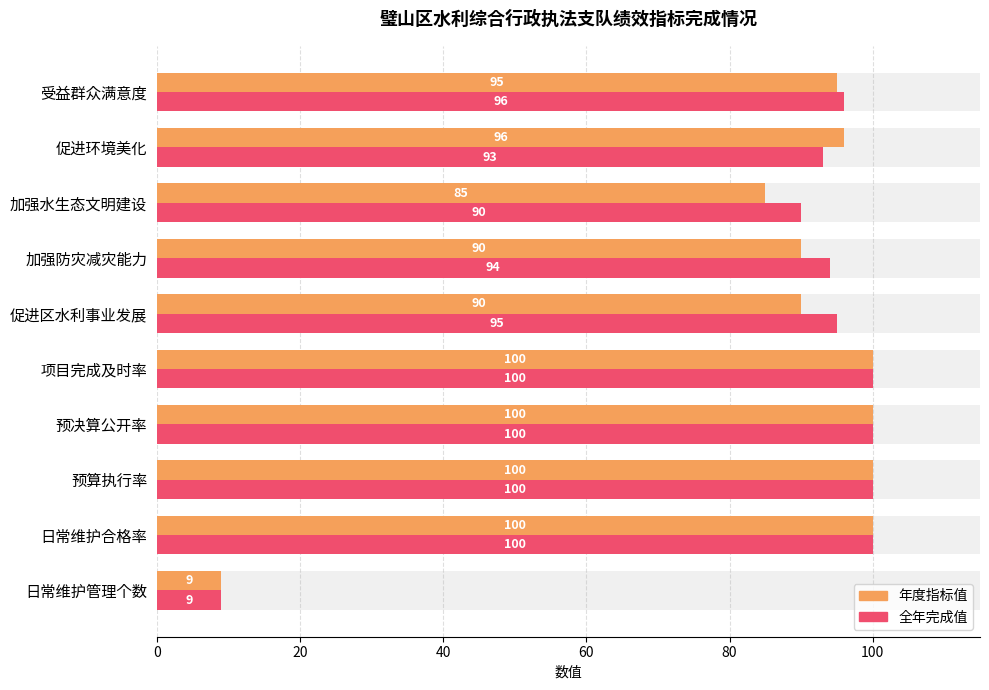

How many values in the 全年完成值 series are below 96?

5